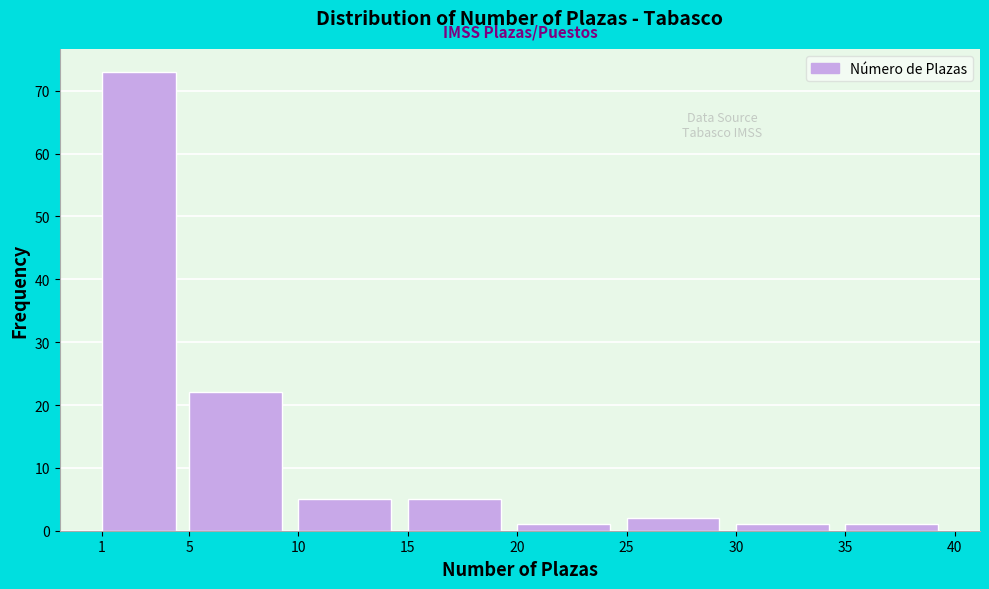

Reading left to right, list every bar in this chart as the range it spans on the x-axis followed by its height. The values are not printed on the chart, so give them approximately, as read against the axis.

1 to 5: 73
5 to 10: 22
10 to 15: 5
15 to 20: 5
20 to 25: 1
25 to 30: 2
30 to 35: 1
35 to 40: 1